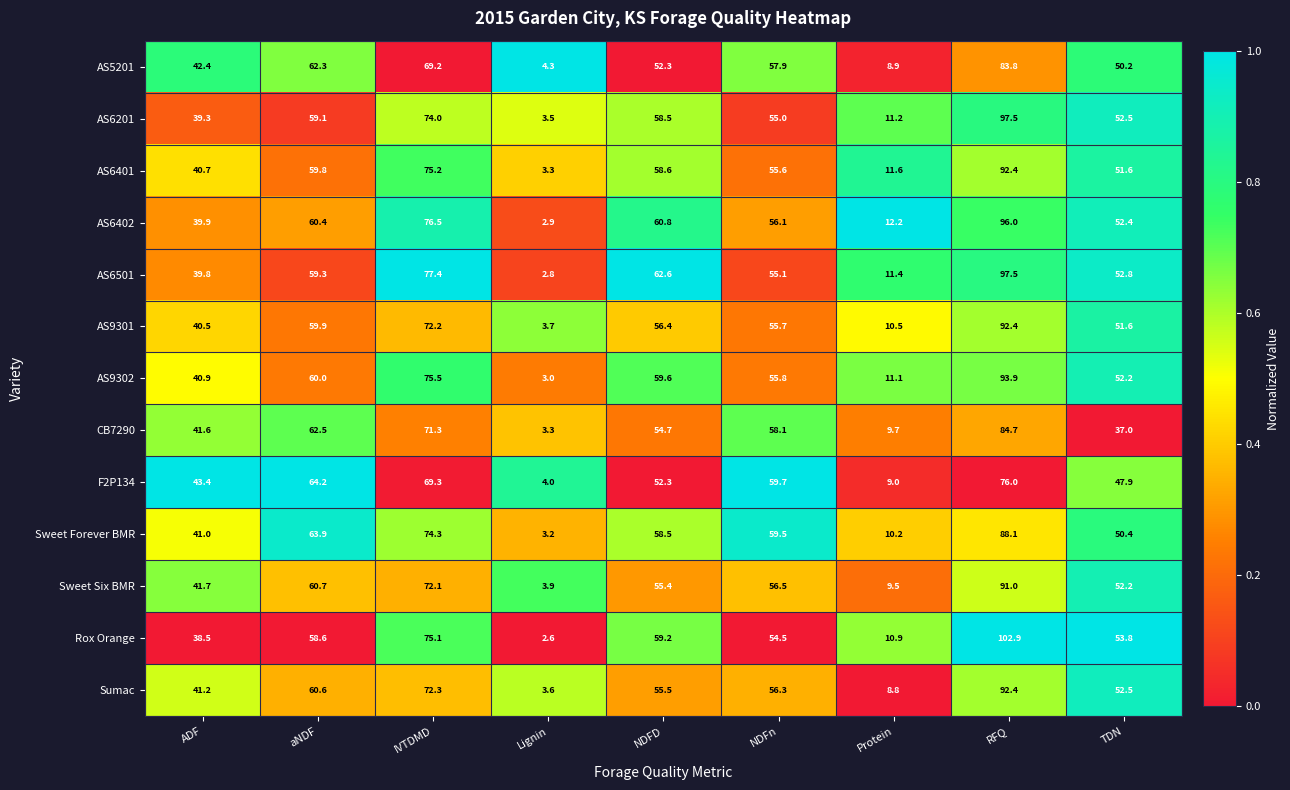

What is the difference between the second highest and minimum values in the AS6501 series?

74.6